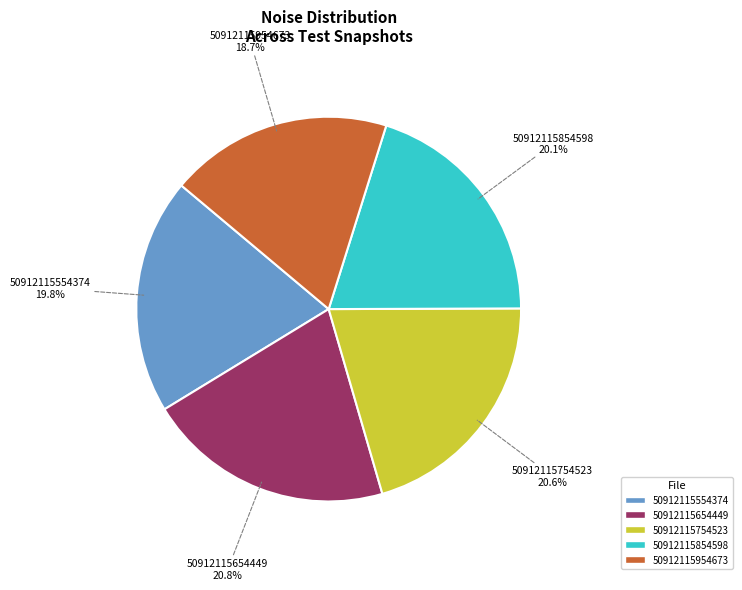

Which has a higher value, 50912115954673 18.7% or 50912115854598 20.1%?

50912115854598 20.1%